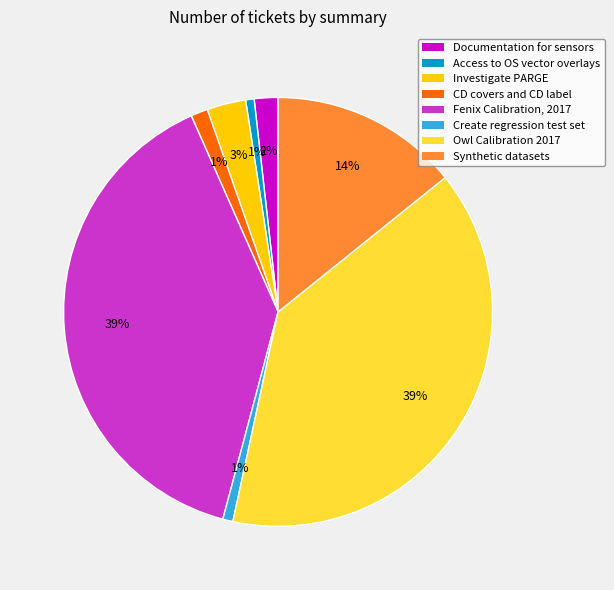

To the nearest percent, what portion does Create regression test set represent?

1%